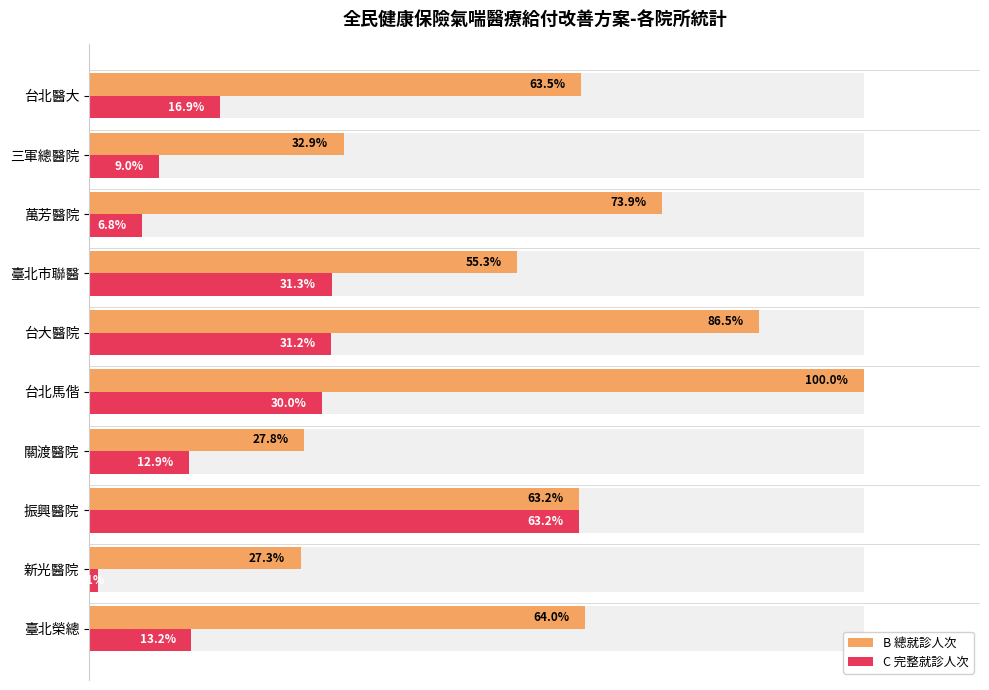

Which series has the widest spread of values?

B 總就診人次